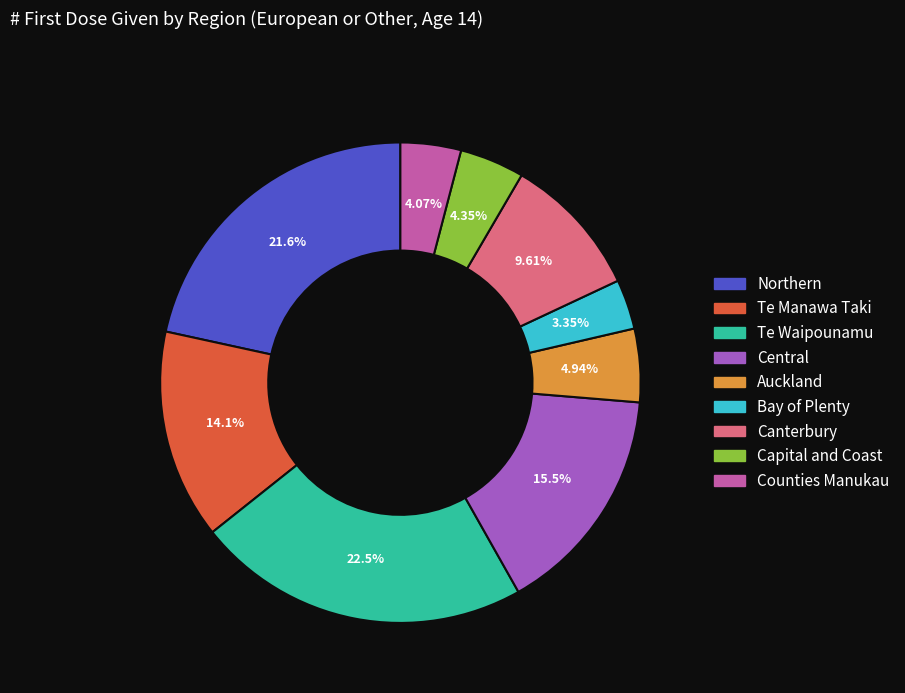

Between Northern and Te Waipounamu, which is larger?

Te Waipounamu